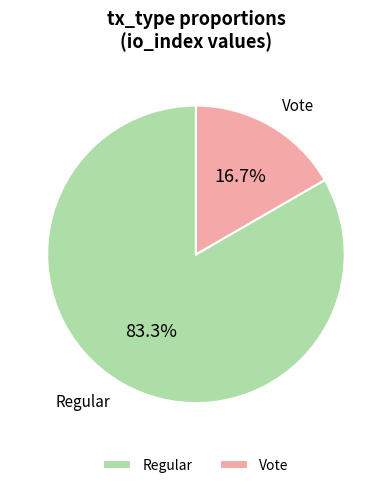

Which slice is the largest?

Regular